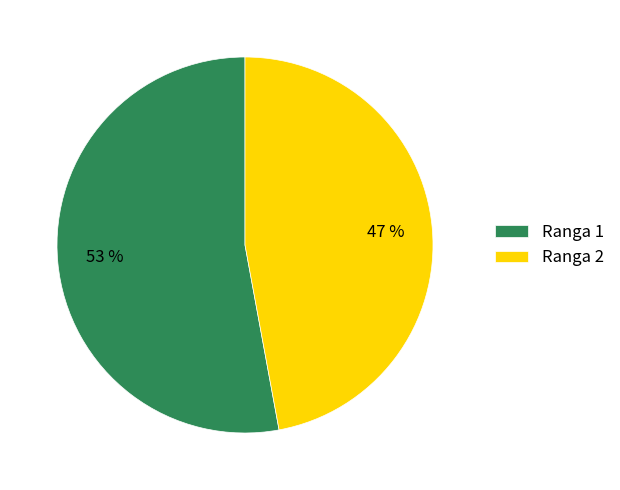

Which slice represents more than half of the pie?

Ranga 1